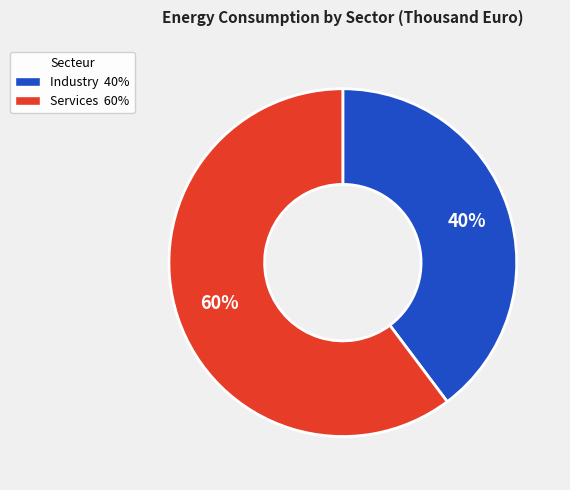

Is there any slice that represents more than half of the pie?

Yes